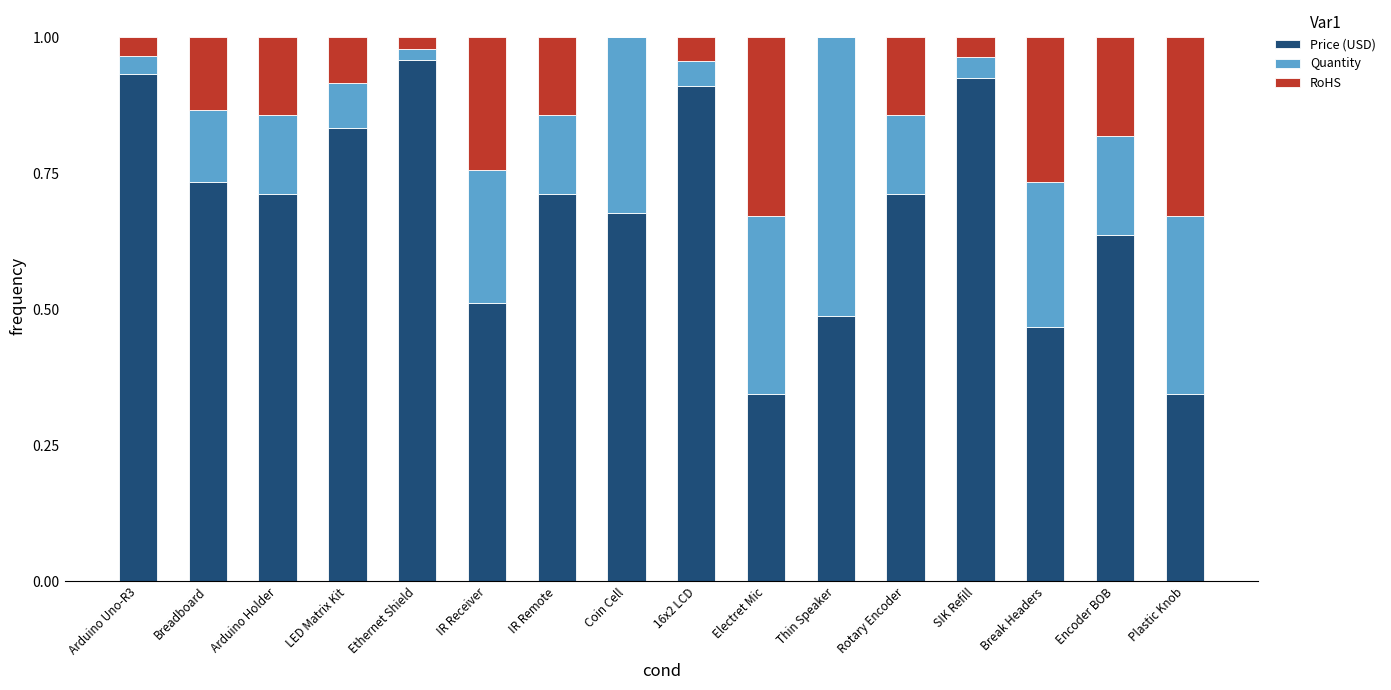

True or false: Price (USD) has a value of 1.2 at Rotary Encoder.

False